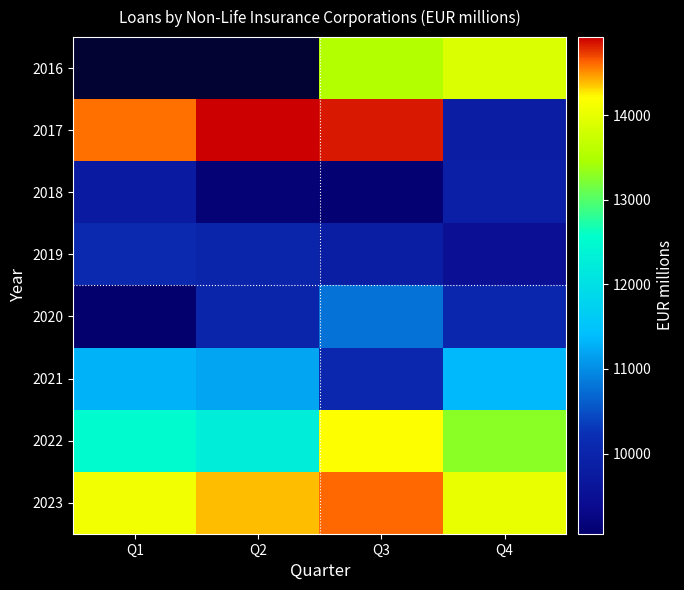

What is the spread (max minus min) of values at Q4?

4538.7